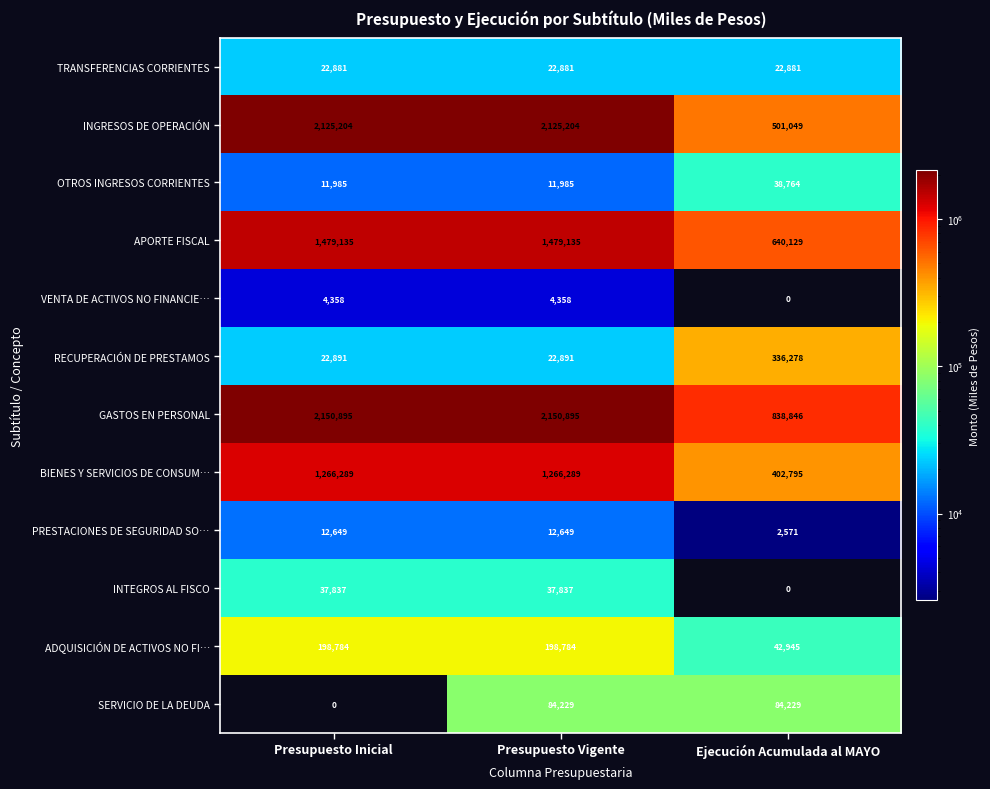

What is the spread (max minus min) of values at Ejecución Acumulada al MAYO?

838846